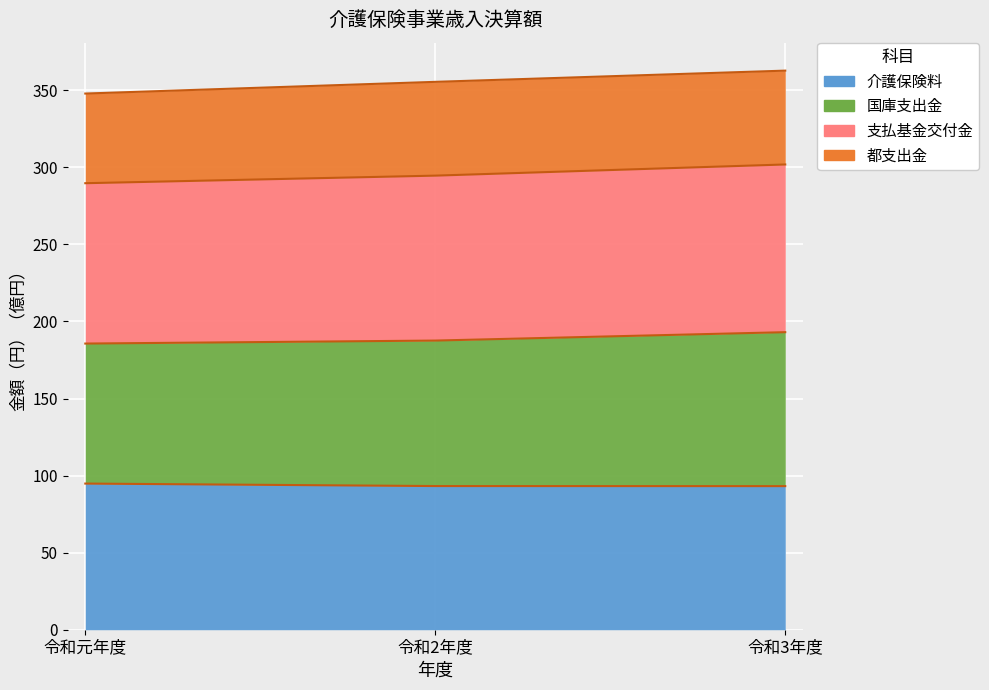

The value of 国庫支出金 at 令和3年度 is 435.0. True or false?

False